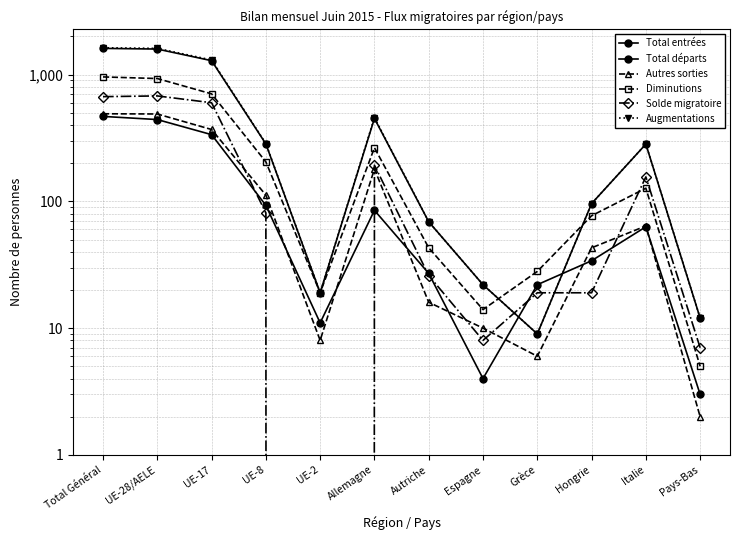

How many interior local valleys does the Total départs series have?

2